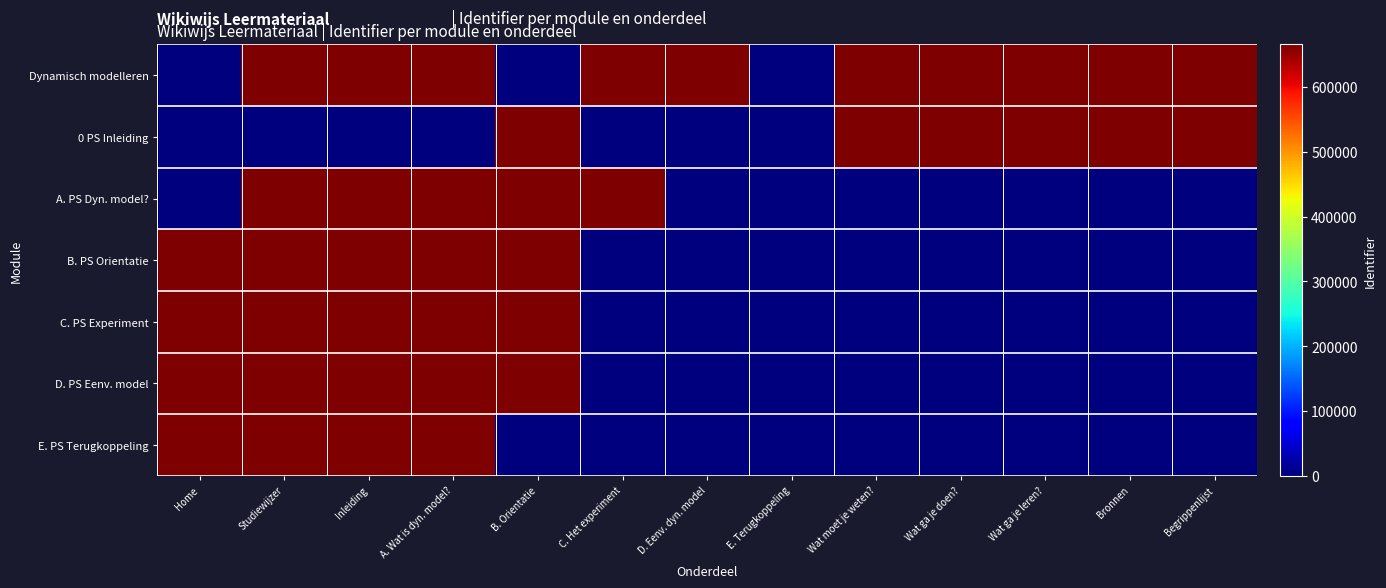

How many series are shown in this chart?

7